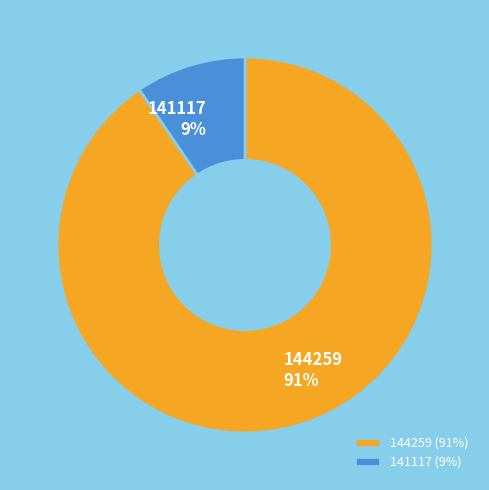

Count the number of slices in the pie.

2